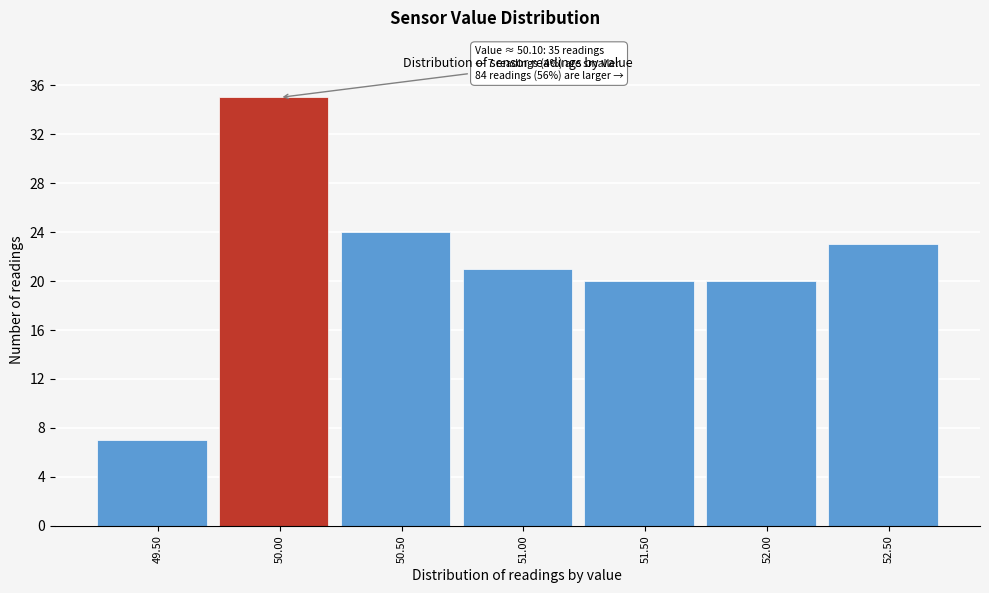

Reading left to right, what are all the values shown in this chart?

49.50=7	50.00=35	50.50=24	51.00=21	51.50=20	52.00=20	52.50=23